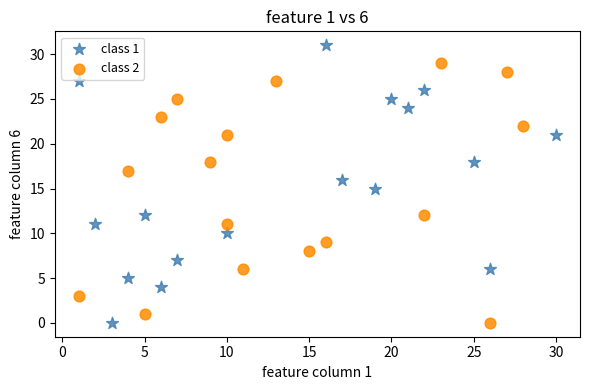

Which series has the widest spread of Y values?

class 1